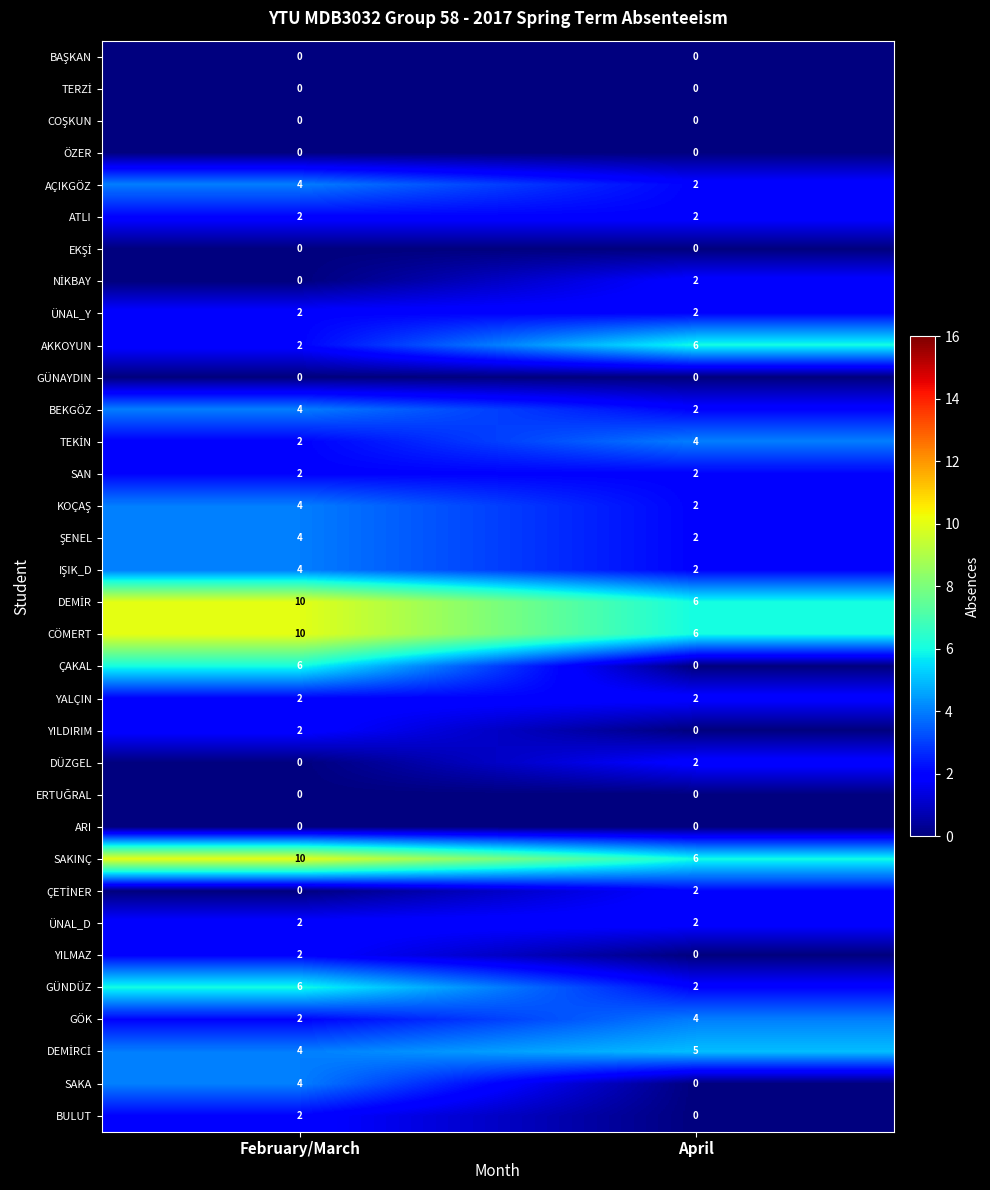

Which label corresponds to the largest value in the chart?

February/March